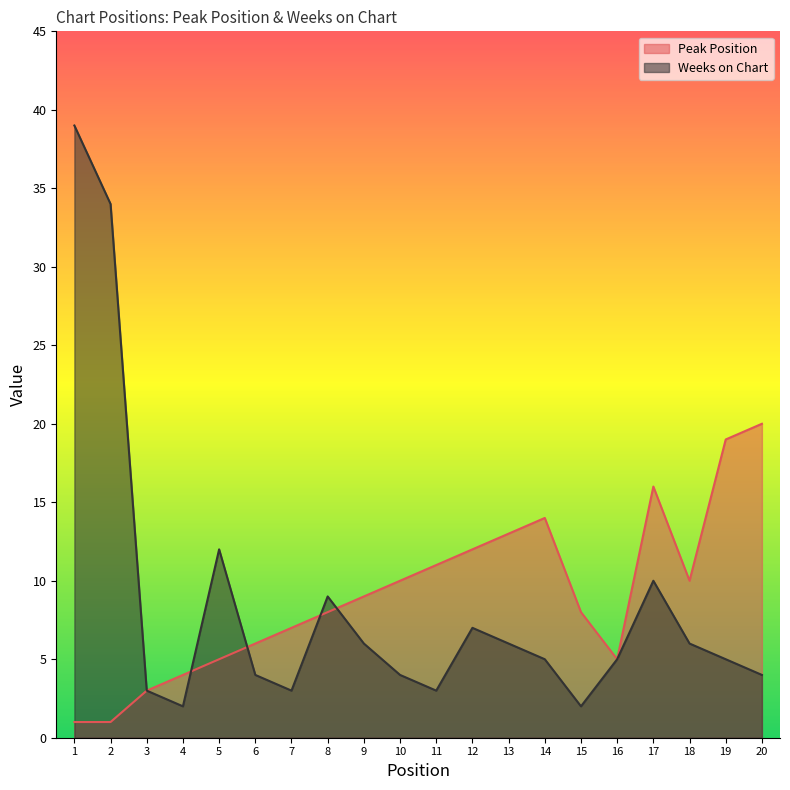

What is the total value across all series at 3?

6